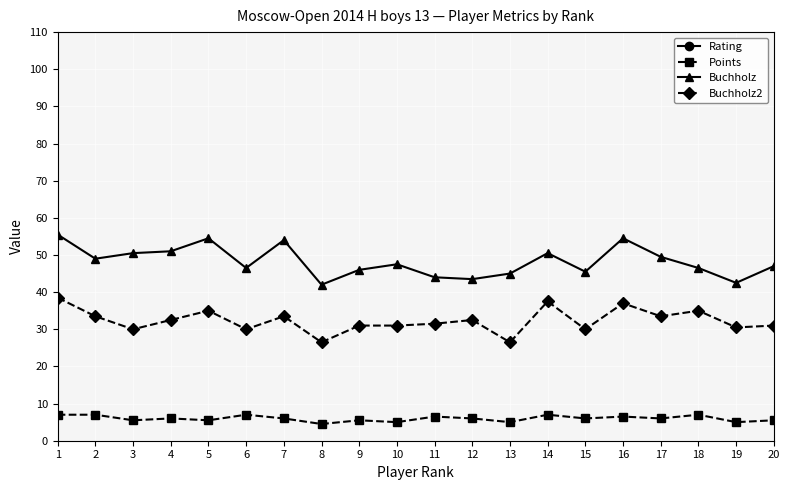

What value does the Buchholz2 series have at 14?

37.5